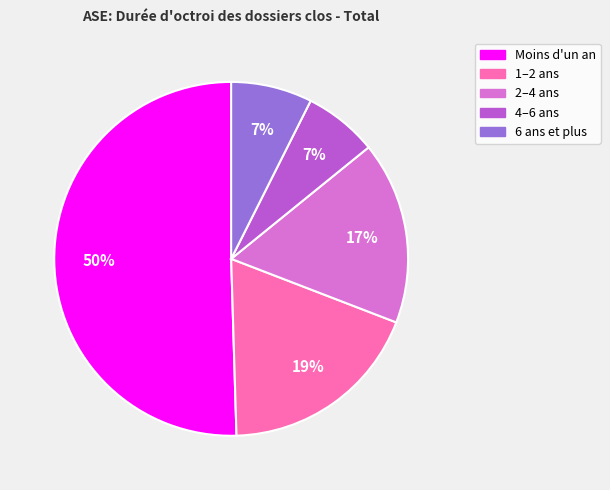

Between 4–6 ans and 1–2 ans, which is larger?

1–2 ans